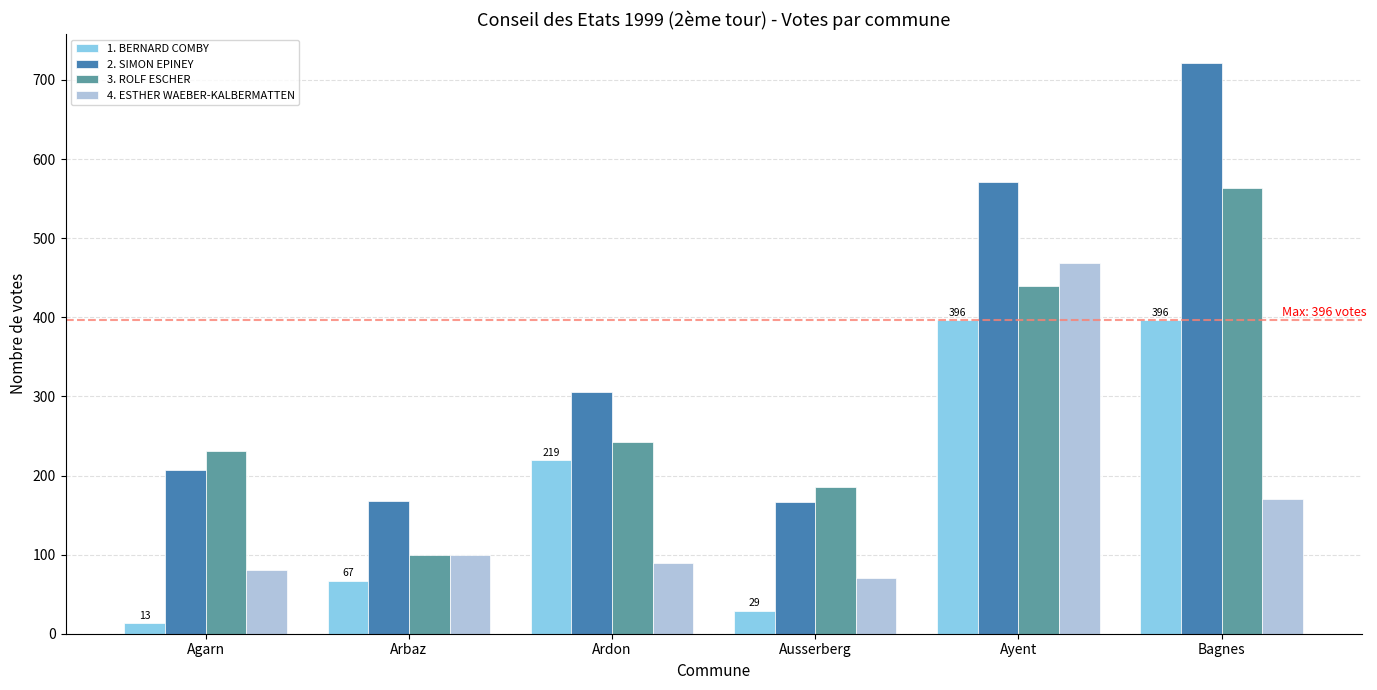

Which series has the widest spread of values?

2. SIMON EPINEY